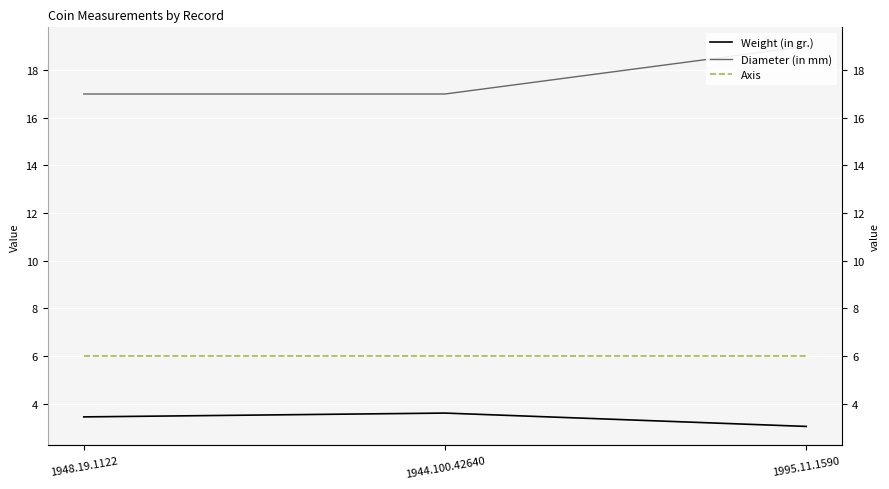

List the labels in order of Diameter (in mm) value, largest first.

1995.11.1590, 1948.19.1122, 1944.100.42640